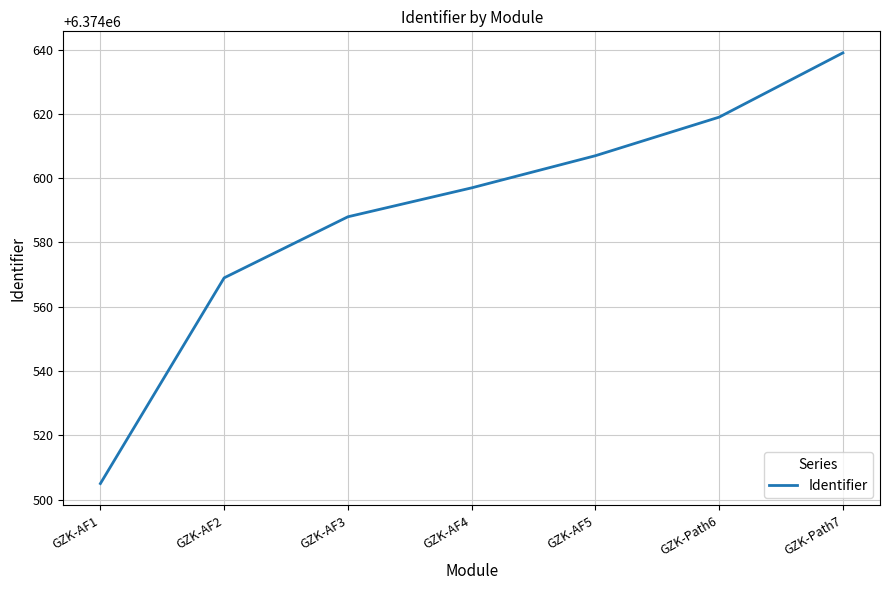

What is the smallest value displayed?

6374505